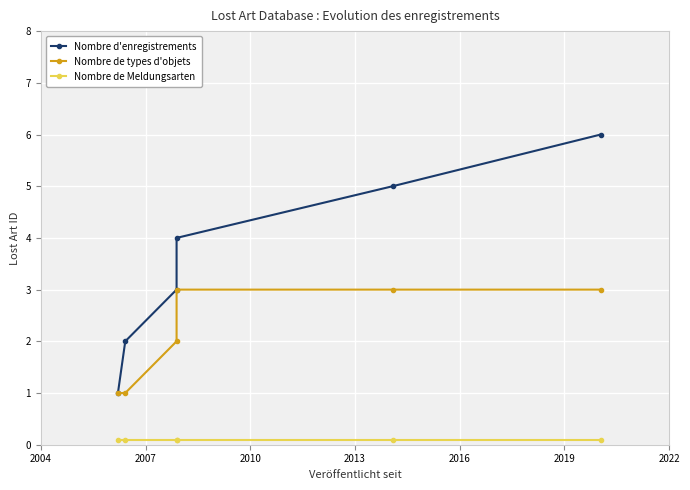

What is the smallest value displayed?

0.1